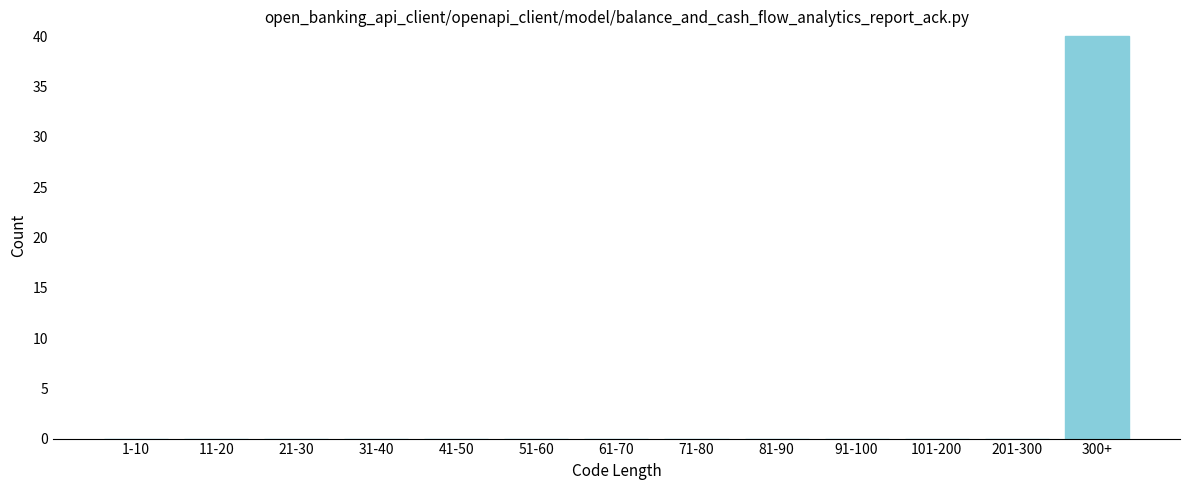

Reading left to right, extract all data points from this chart.

1-10=0	11-20=0	21-30=0	31-40=0	41-50=0	51-60=0	61-70=0	71-80=0	81-90=0	91-100=0	101-200=0	201-300=0	300+=40